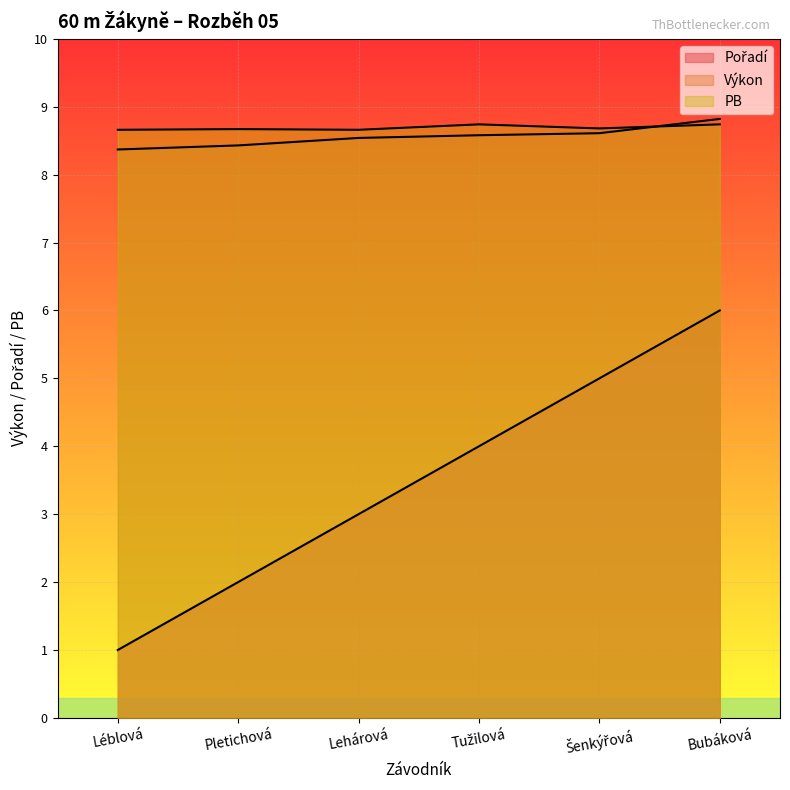

Which has a higher value, Léblová or Pletichová?

Pletichová